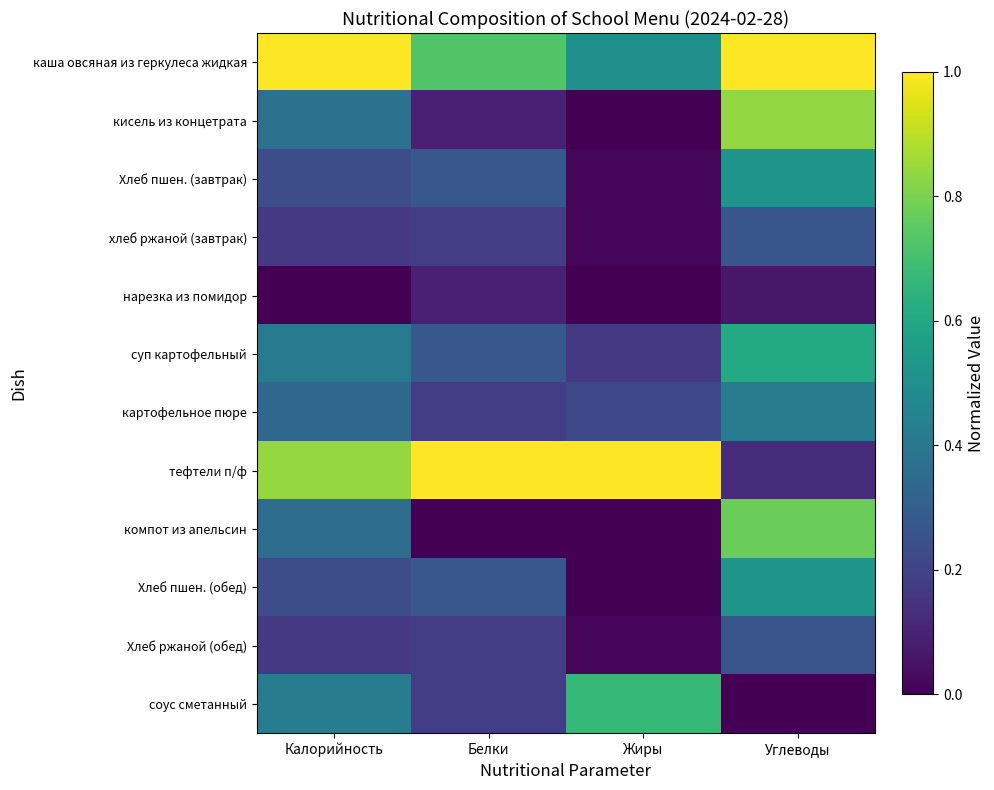

How many series are shown in this chart?

12